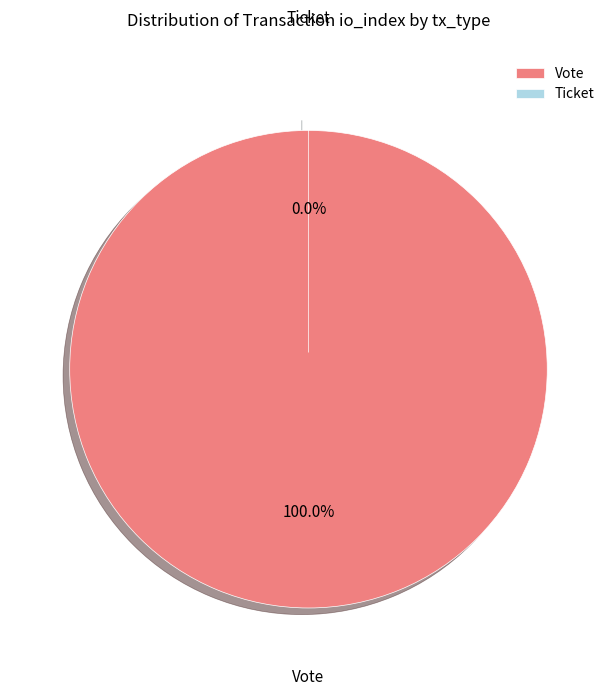

Which category has the biggest portion of the pie?

Vote (io_index=1)